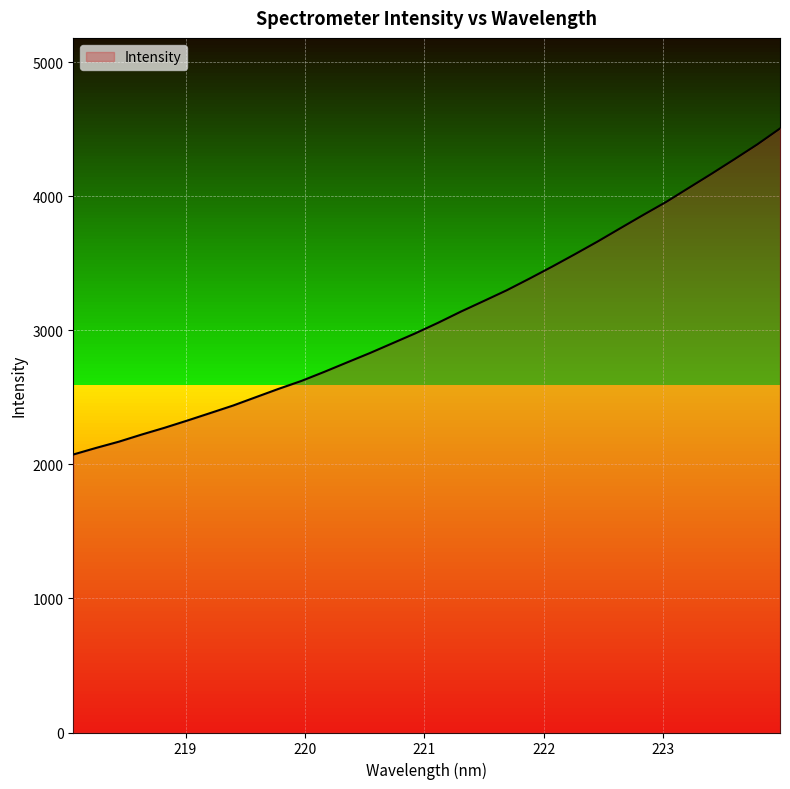

List the labels in order of value, smallest first.

218.0596, 218.2508, 218.442, 218.6332, 218.8244, 219.0156, 219.2067, 219.3979, 219.589, 219.7801, 219.9712, 220.1623, 220.3533, 220.5444, 220.7354, 220.9264, 221.1174, 221.3083, 221.4993, 221.6902, 221.8812, 222.0721, 222.263, 222.4538, 222.6447, 222.8355, 223.0264, 223.2172, 223.408, 223.5987, 223.7895, 223.9802